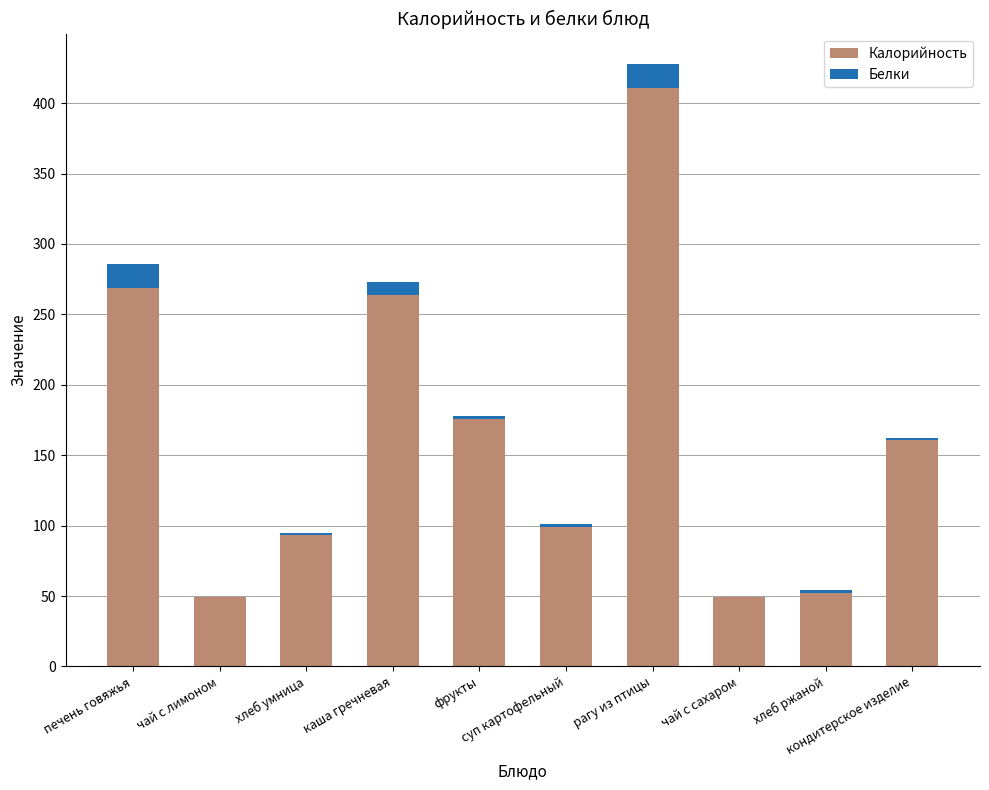

What is the sum of all Калорийность values?

1623